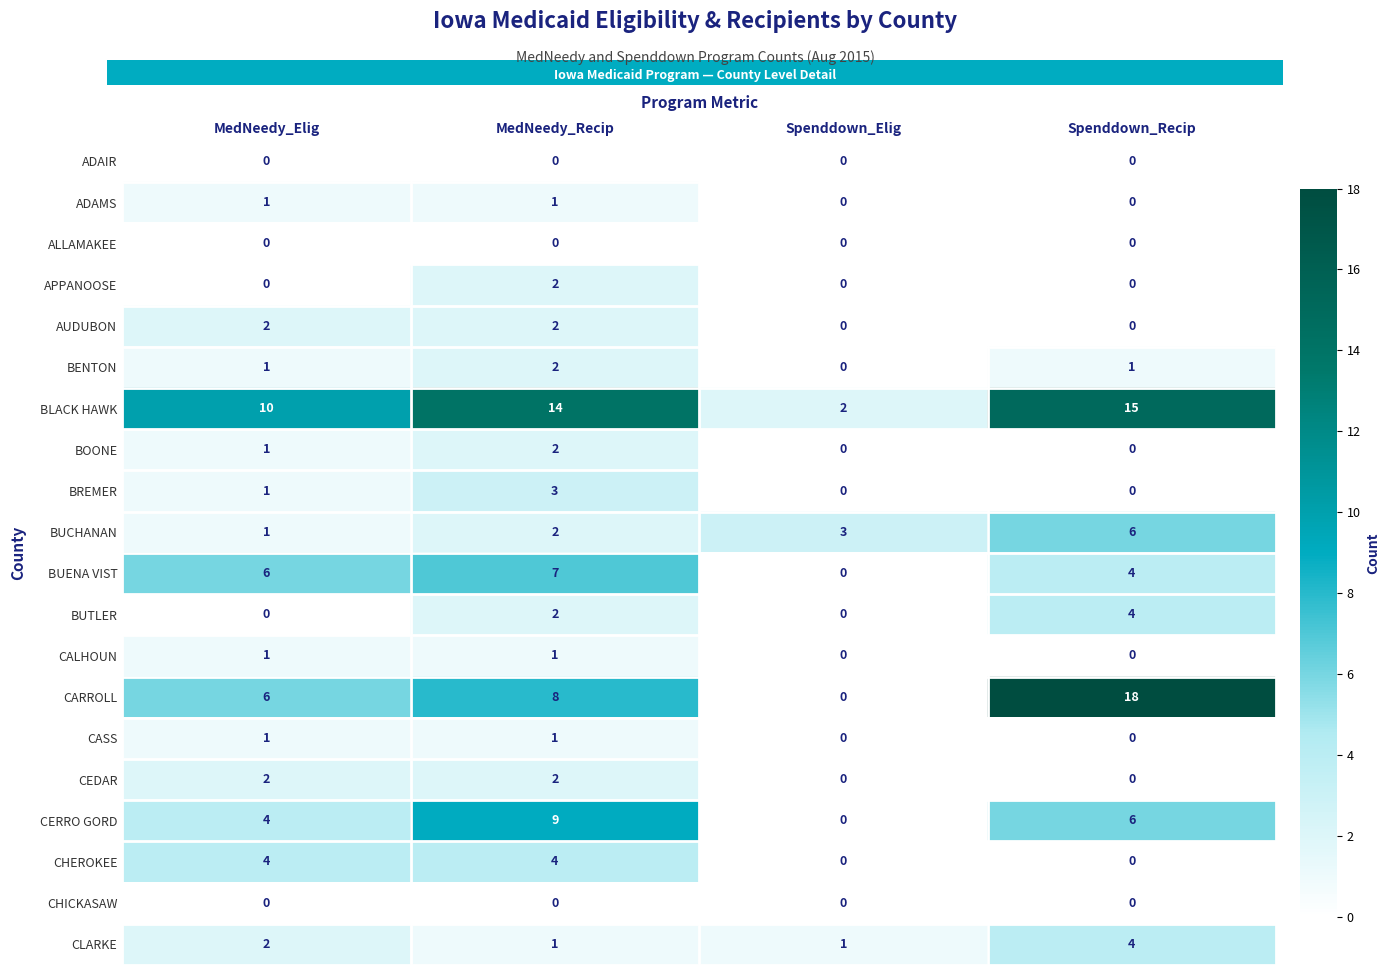

How many data points does each series have?

4